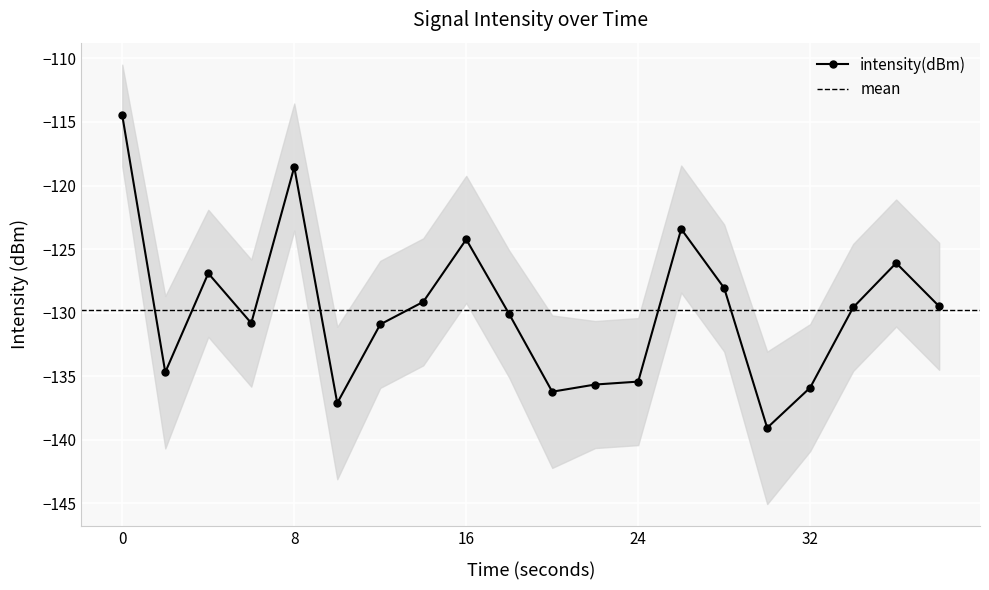

Rank the categories by intensity_lower value from highest to lowest.

0, 8, 26, 16, 36, 4, 28, 14, 38, 34, 18, 6, 12, 24, 22, 2, 32, 20, 10, 30